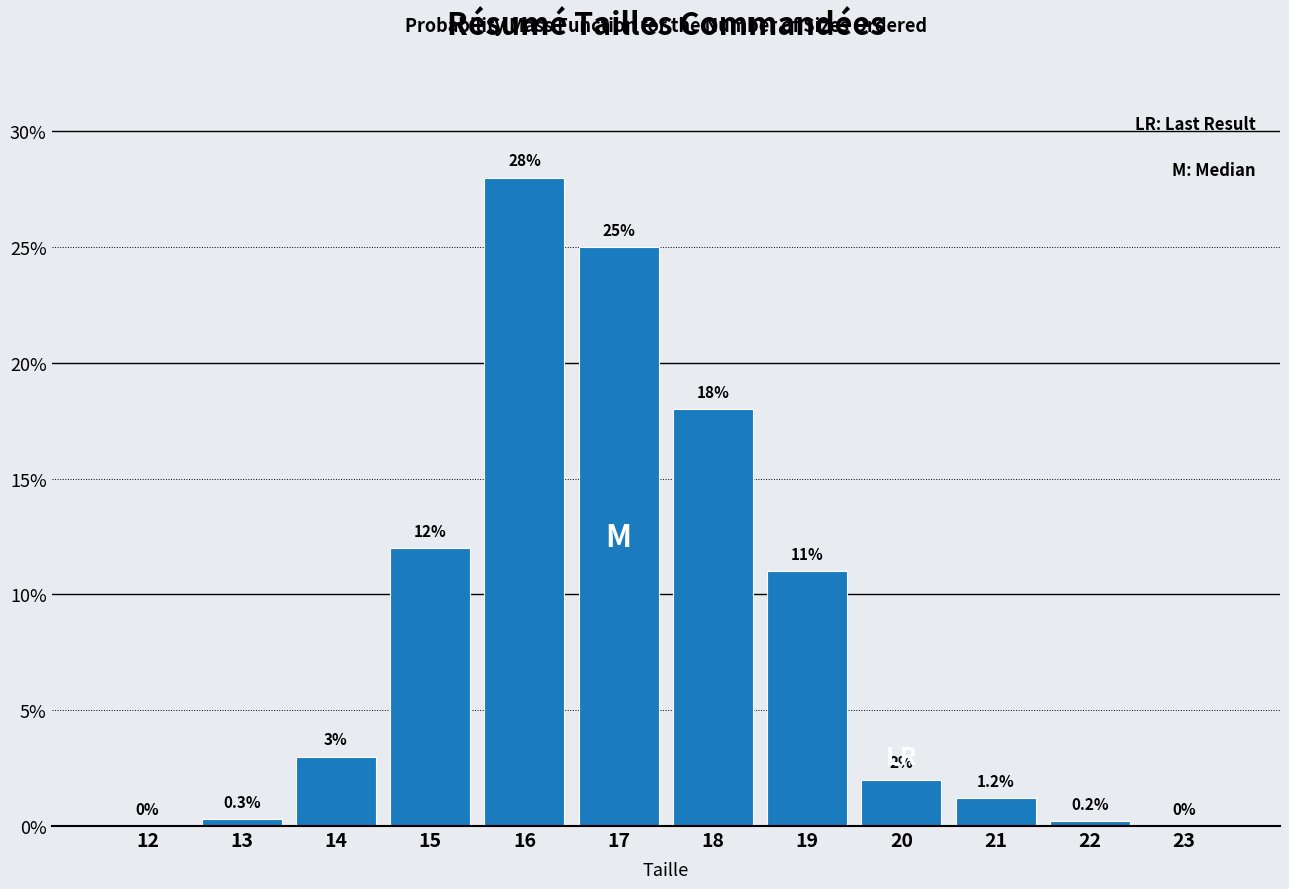

Reading left to right, extract all data points from this chart.

12=0.0	13=0.3	14=3.0	15=12.0	16=28.0	17=25.0	18=18.0	19=11.0	20=2.0	21=1.2	22=0.2	23=0.0